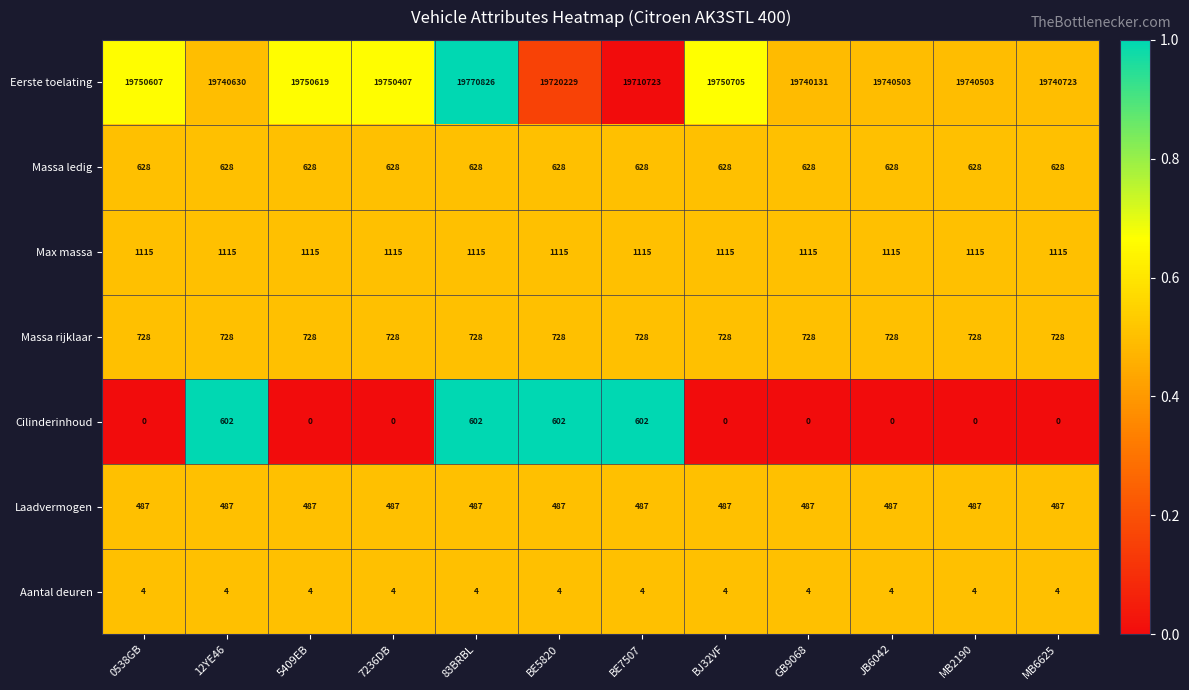

The value of Aantal deuren at MB2190 is 6. True or false?

False